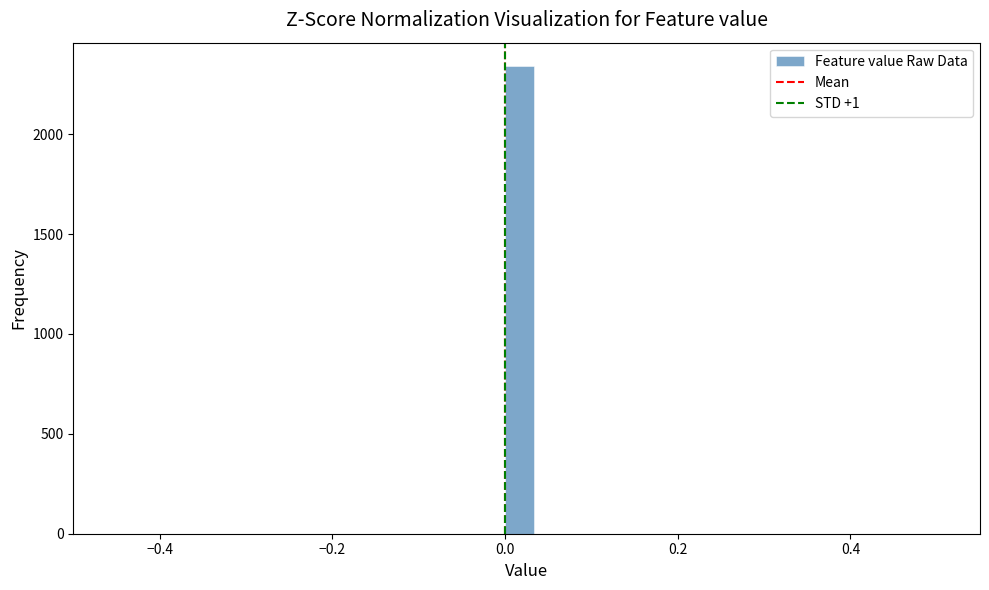

Around what value on the x-axis is the tallest bar? Give the approximate position of its centre, as read against the axis.

0.02